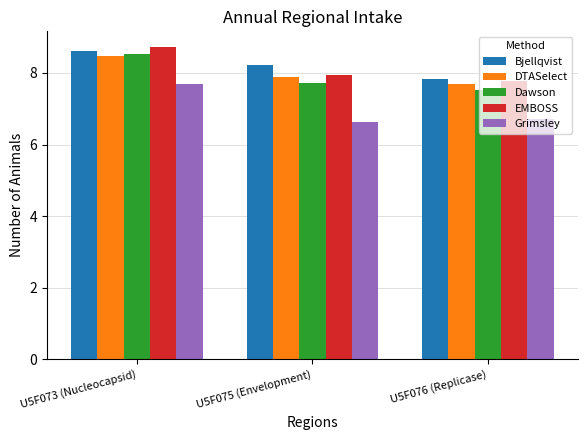

What is the label of the 1st bar from the left?

U5F073 (Nucleocapsid)